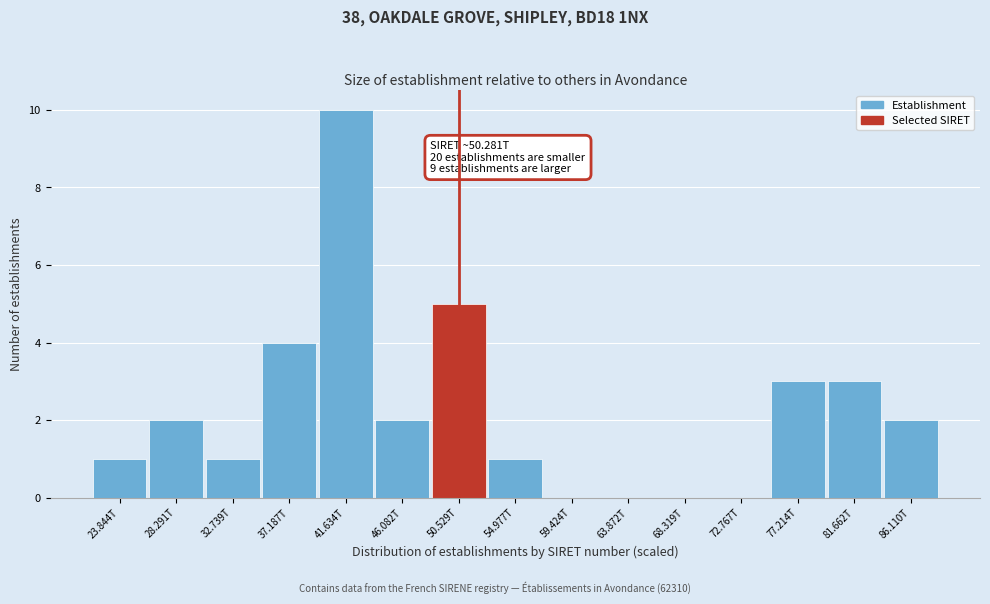

Reading left to right, list all the values displayed in this chart.

23.844T=1	28.291T=2	32.739T=1	37.187T=4	41.634T=10	46.082T=2	50.529T=5	54.977T=1	59.424T=0	63.872T=0	68.319T=0	72.767T=0	77.214T=3	81.662T=3	86.110T=2